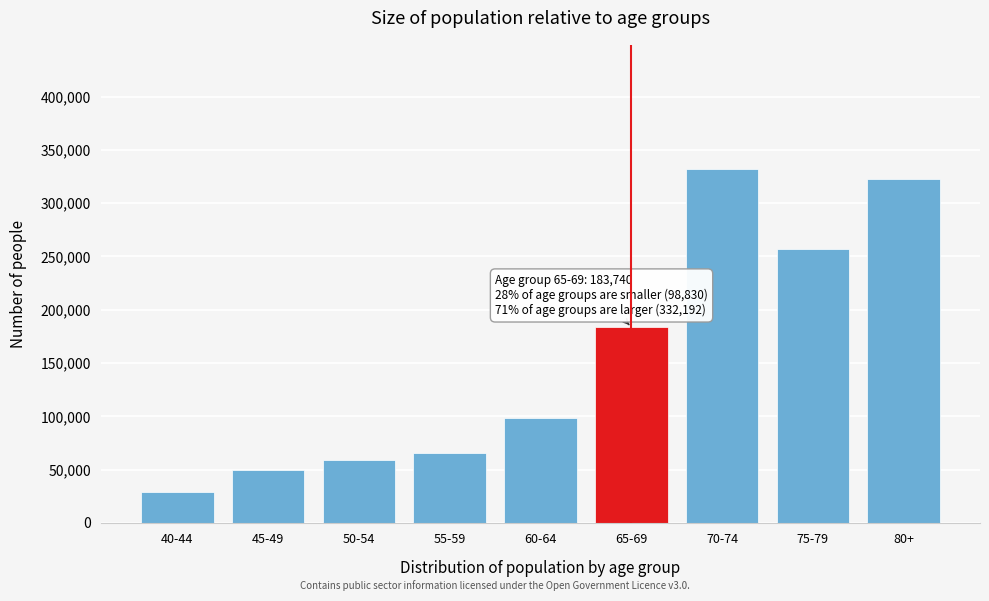

Reading left to right, what are all the values shown in this chart?

40-44=29407	45-49=49970	50-54=58868	55-59=65755	60-64=98830	65-69=183740	70-74=332192	75-79=257304	80+=322813